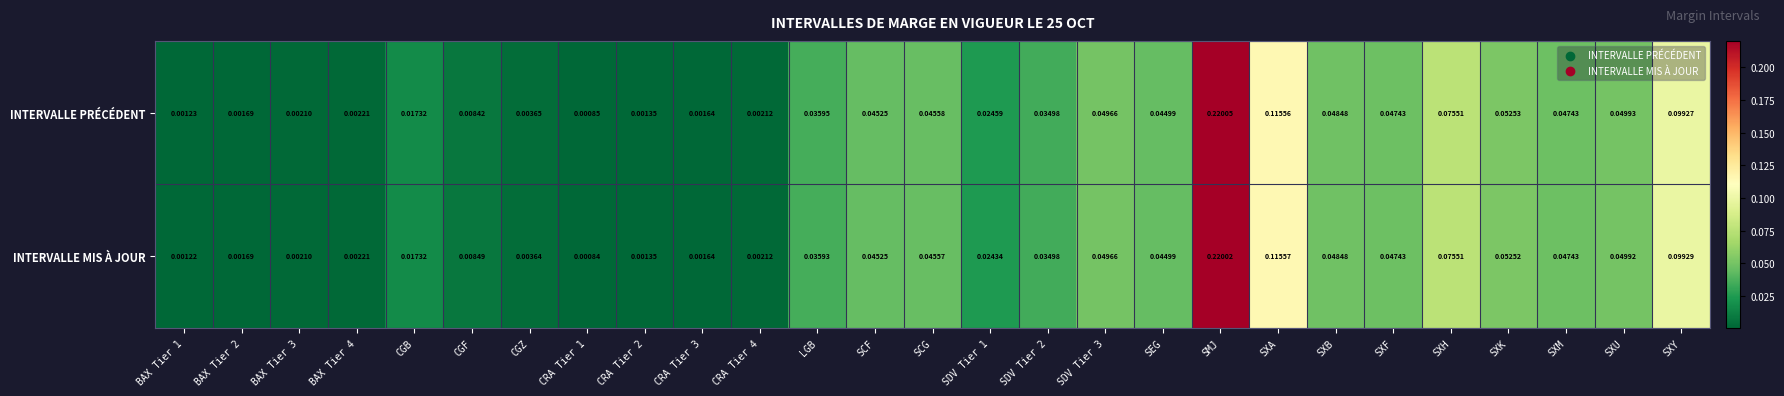

At which category is the sum across all series the highest?

SMJ